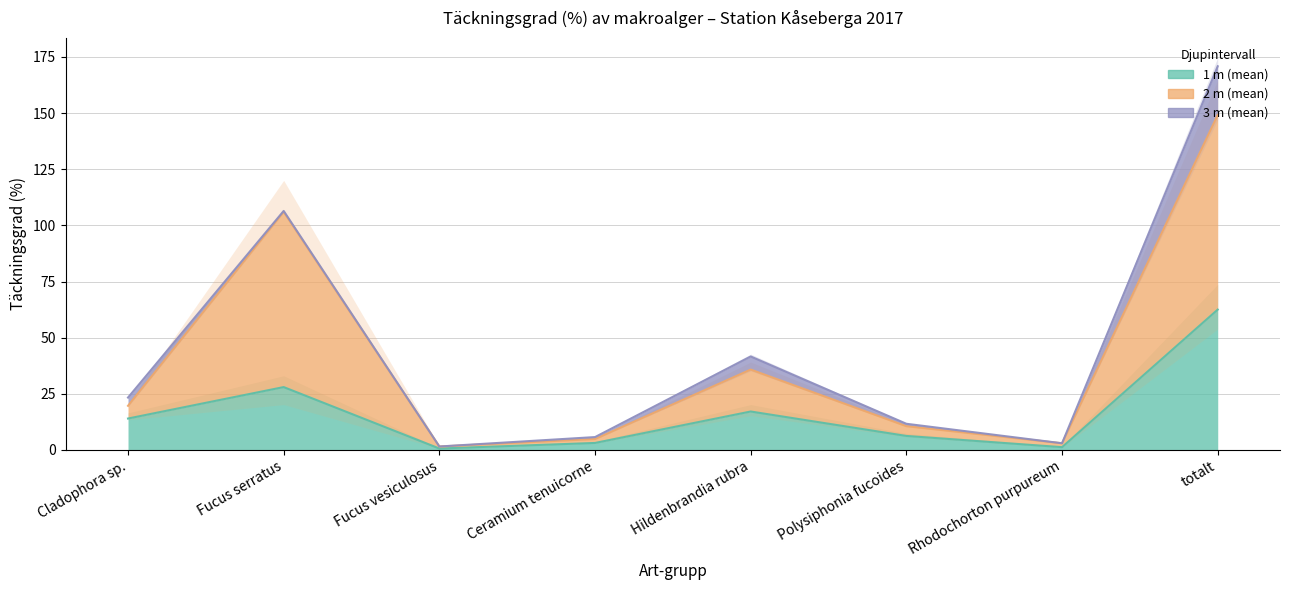

What value does the 2 m (mean) series have at totalt?

149.2